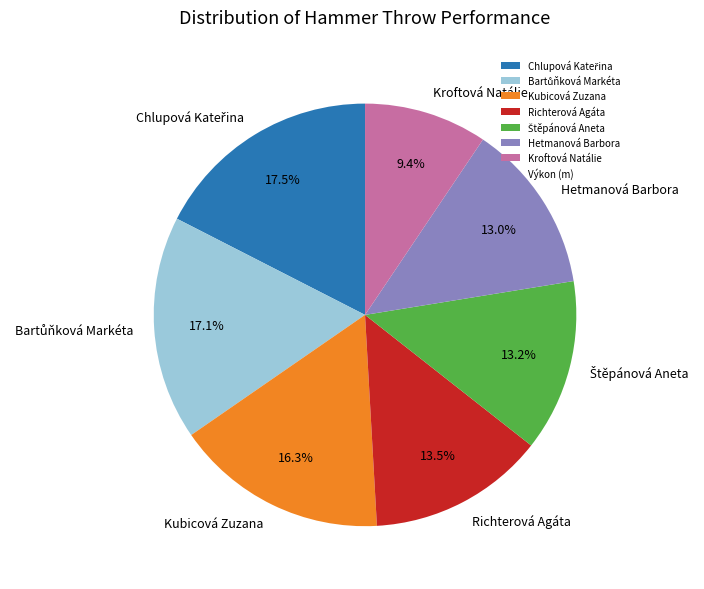

What is the smallest slice in the pie chart?

Kroftová Natálie